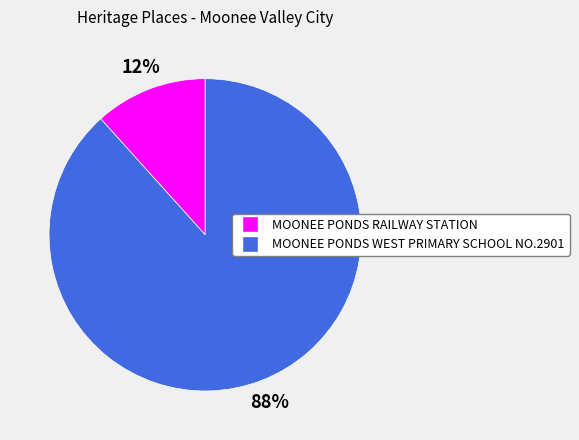

What percentage is the MOONEE PONDS RAILWAY STATION slice, to the nearest percent?

12%